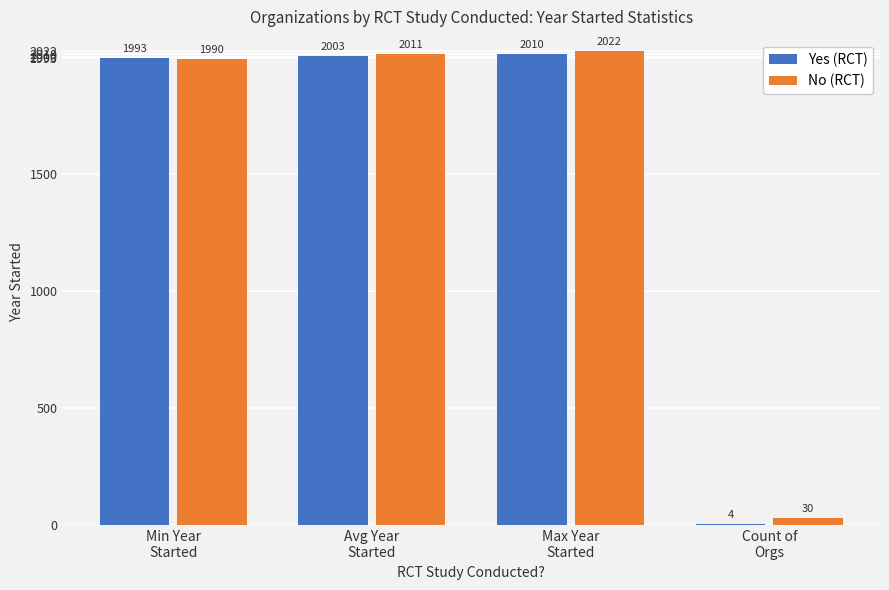

What is the approximate value of No (RCT) at Count of
Orgs?

30